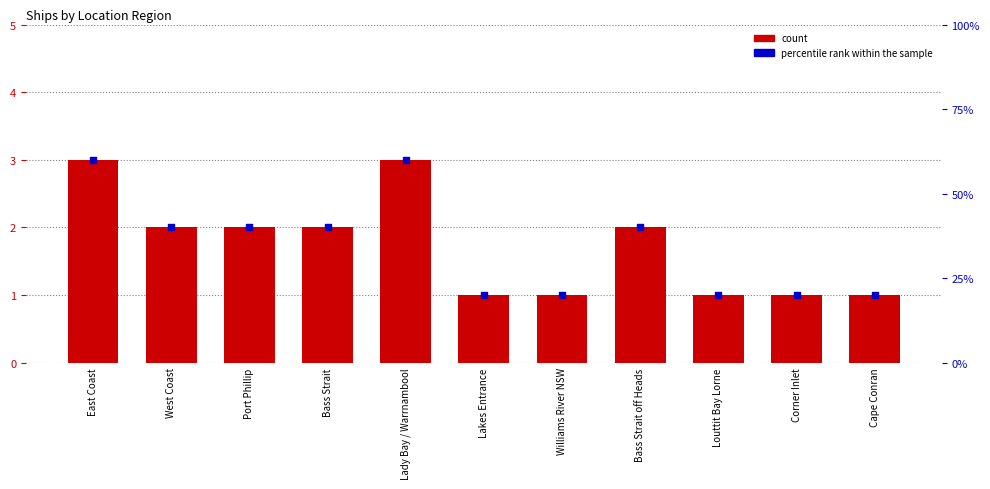

Which series has the largest Y range (max minus min)?

percentile rank within the sample